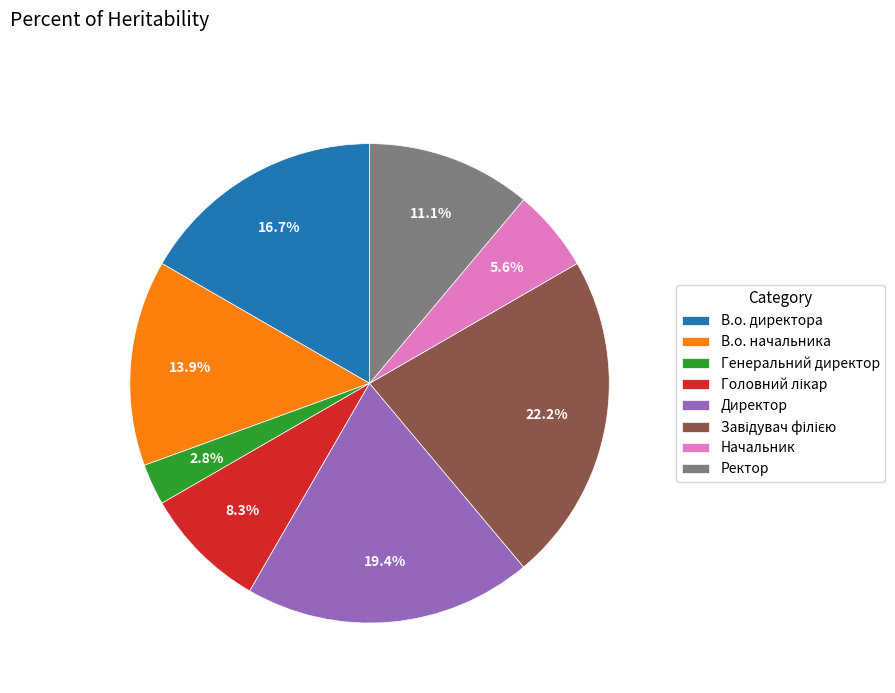

How many segments does this pie chart have?

8